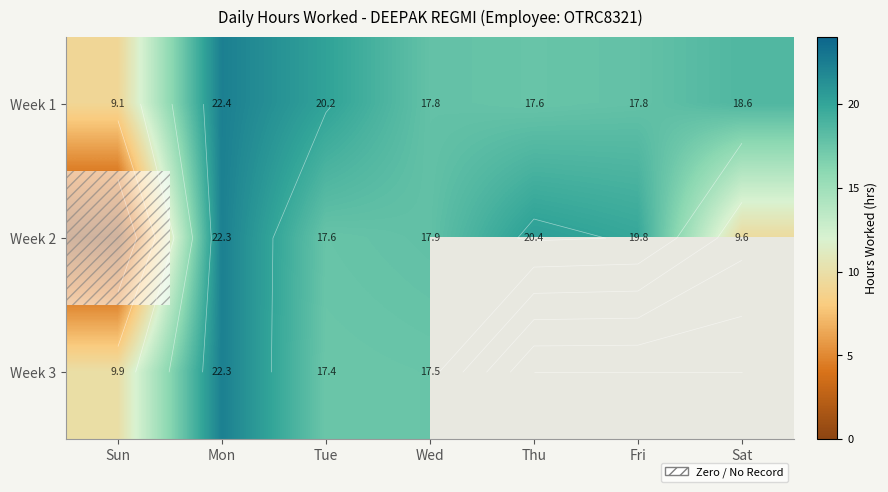

What is the difference between the second highest and minimum values in the Week 1 series?

11.0